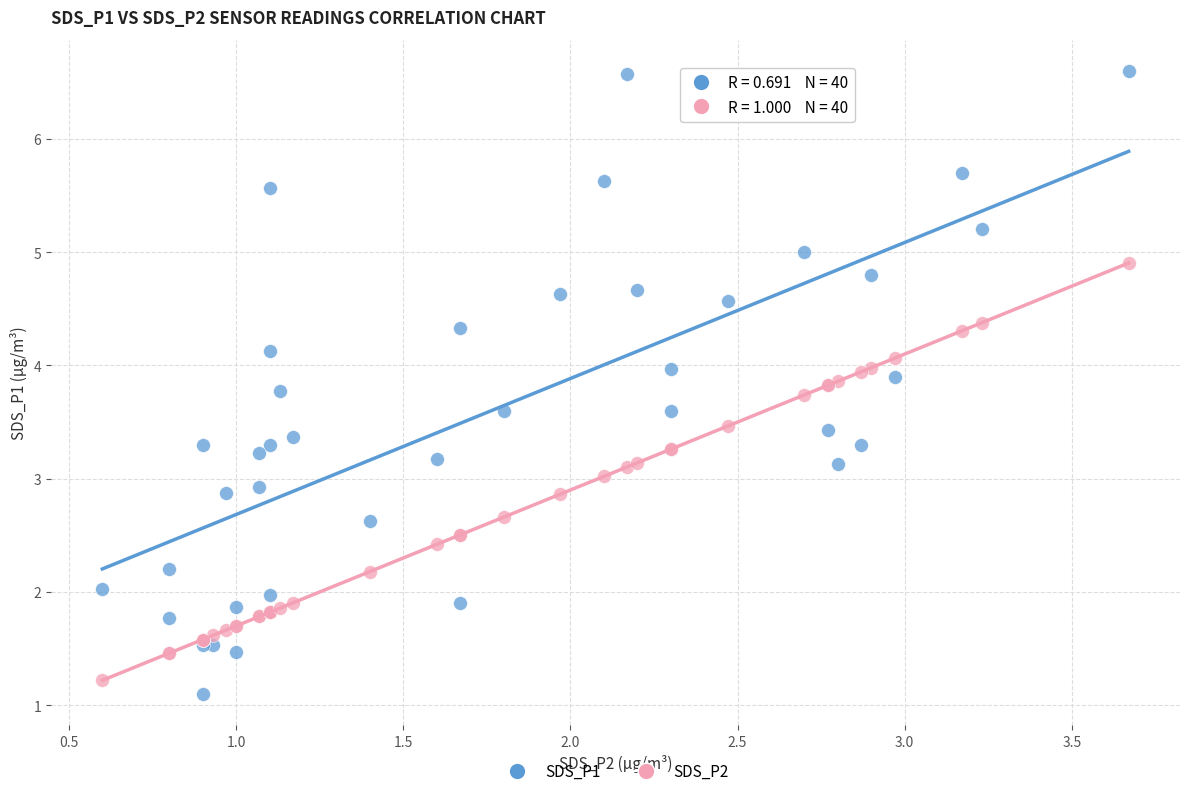

What are all the series names shown in the legend?

SDS_P1, SDS_P2